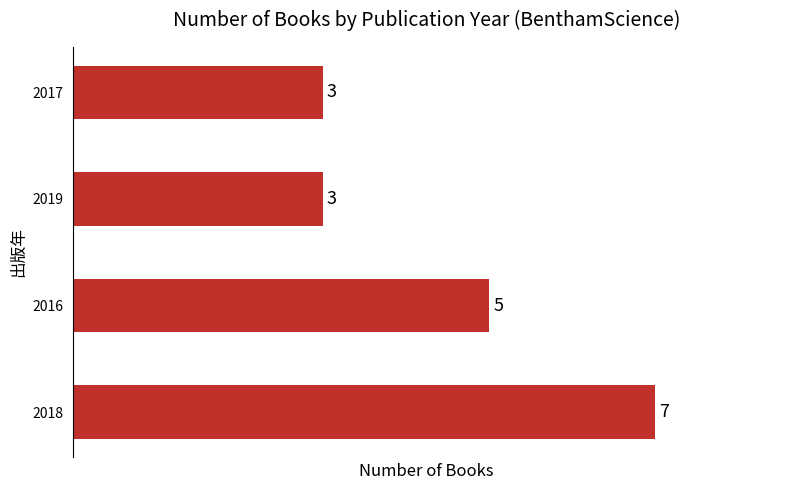

Reading bottom to top, what are all the values shown in this chart?

2018=7	2016=5	2019=3	2017=3